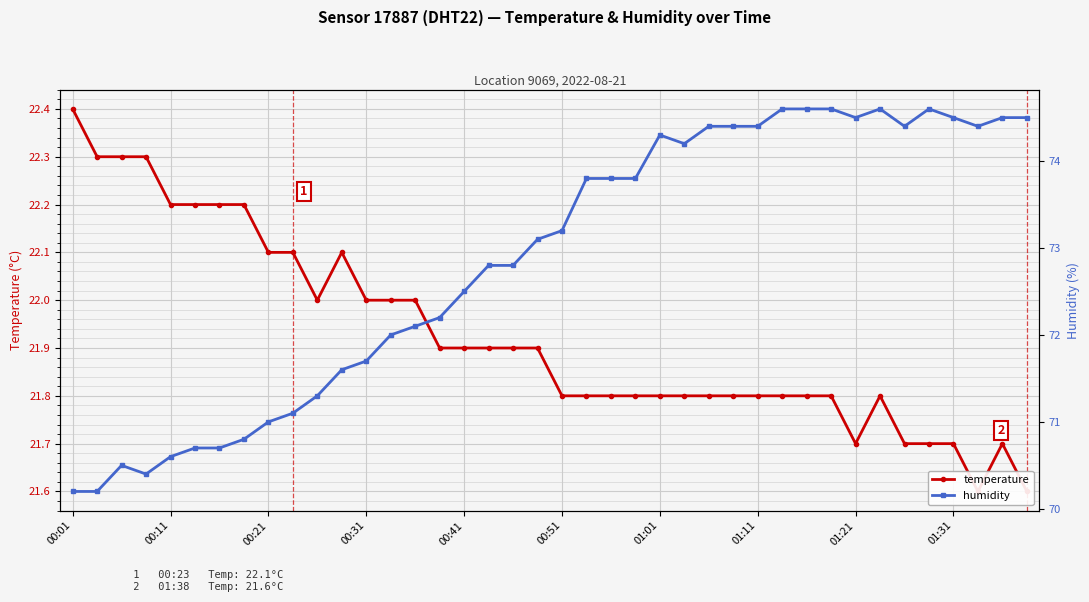

List the series in order of their overall mean, lowest first.

temperature, humidity